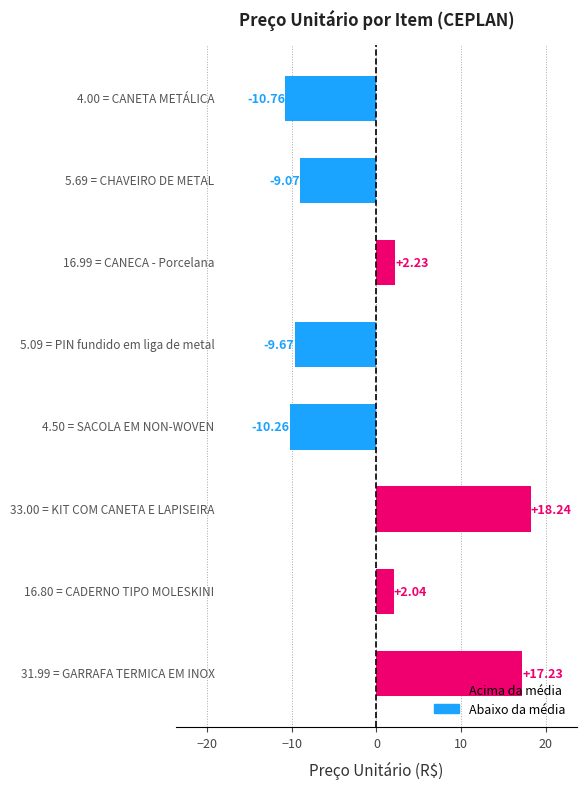

What is the difference between the maximum and minimum values?

29.0